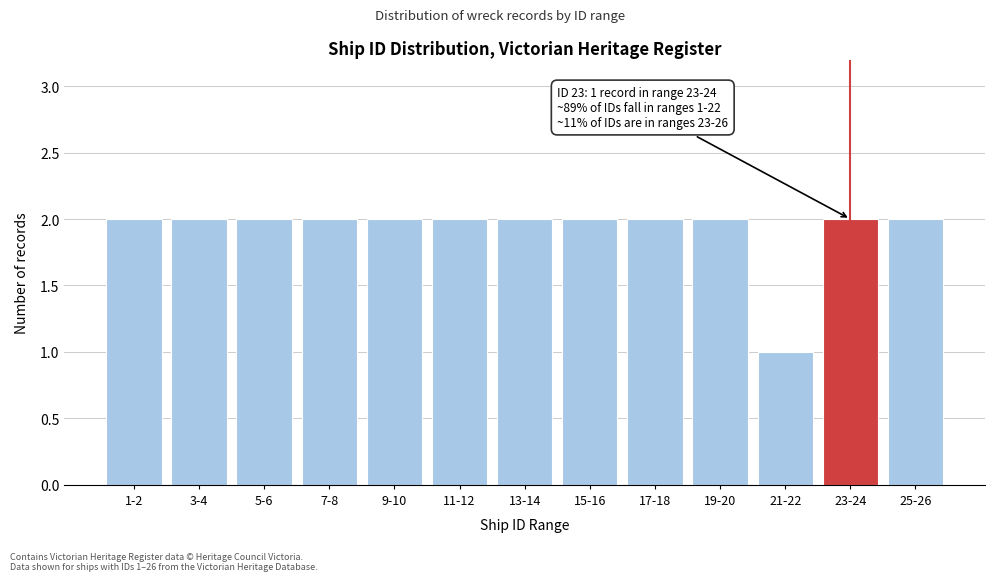

Reading right to left, what are all the values shown in this chart?

25-26=2	23-24=2	21-22=1	19-20=2	17-18=2	15-16=2	13-14=2	11-12=2	9-10=2	7-8=2	5-6=2	3-4=2	1-2=2